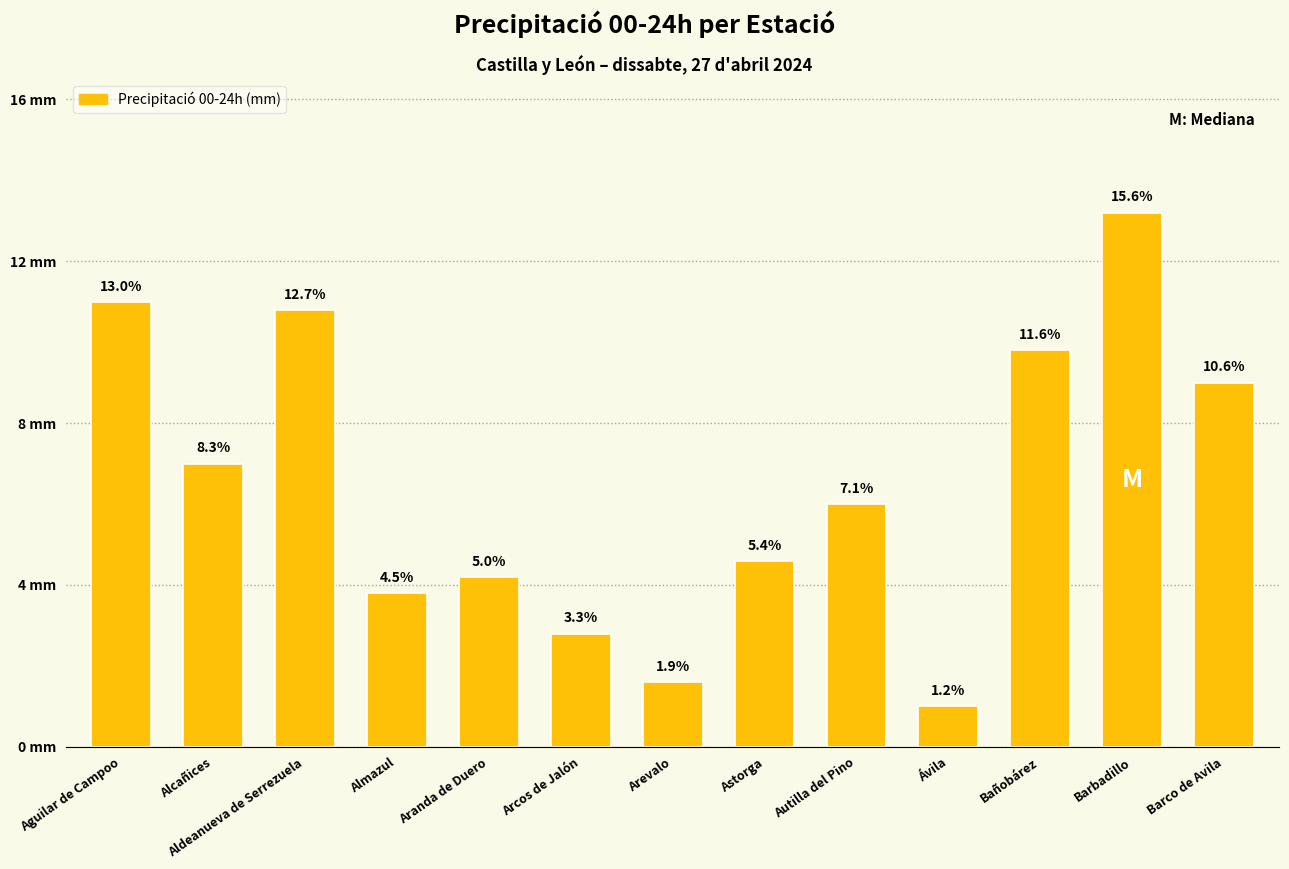

Which label corresponds to the smallest value in the chart?

Ávila